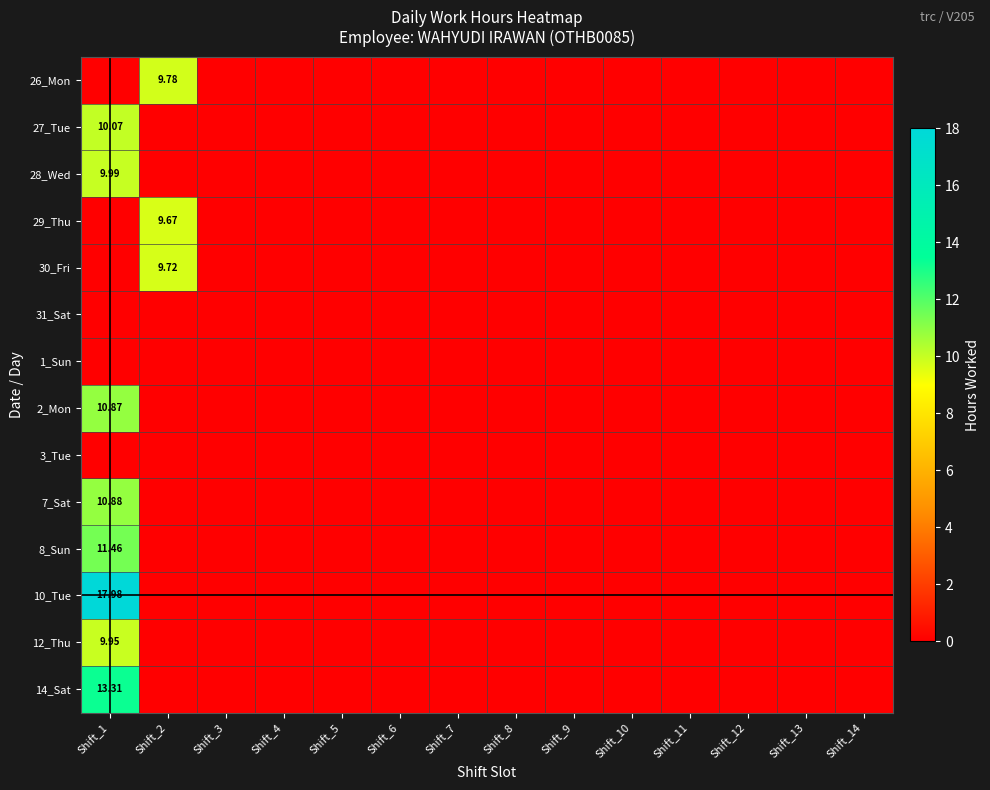

Is the value of 3_Tue at Shift_10 greater than the value of 7_Sat at Shift_12?

No